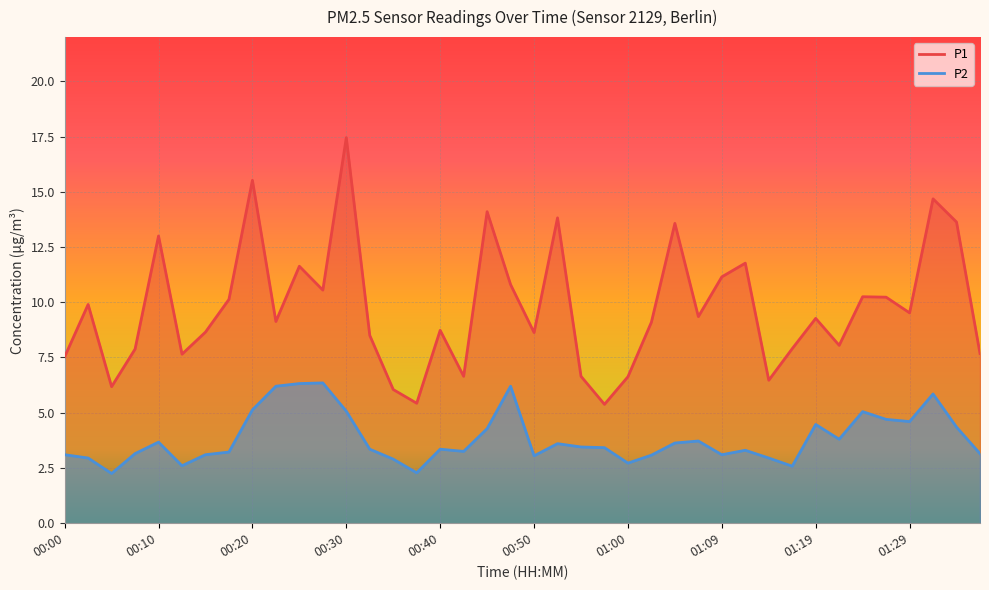

Which has a higher value, 00:37 or 00:00?

00:00